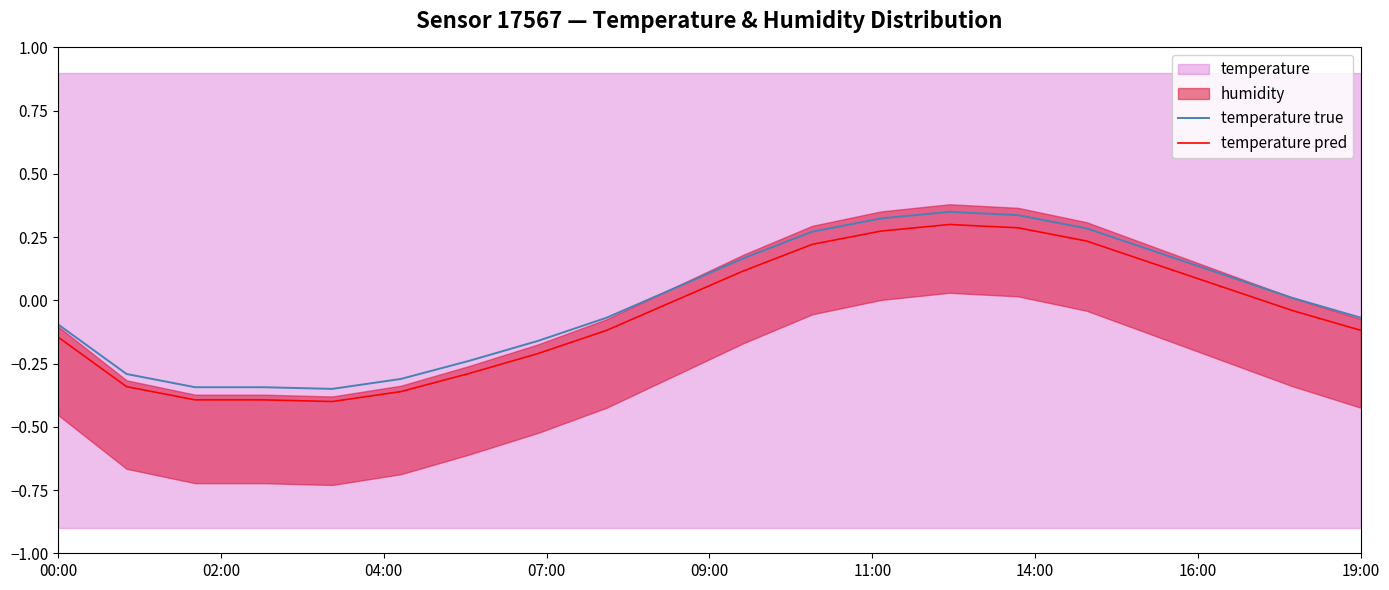

Rank the series by their average value, from lowest to highest.

temperature pred, temperature true